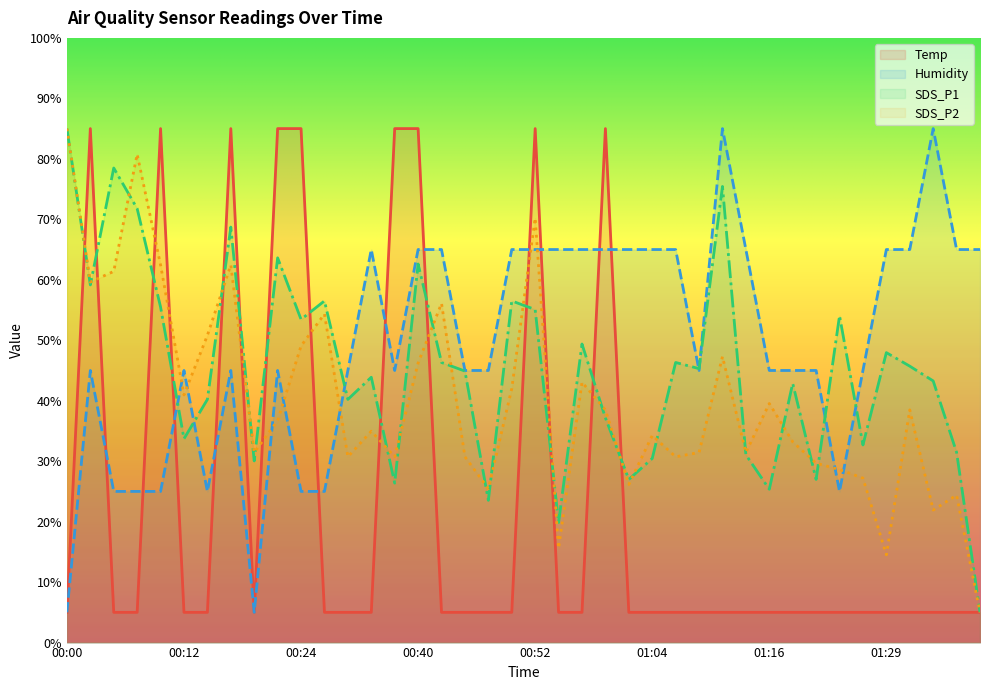

At how many categories does at least one series exceed 8?

40